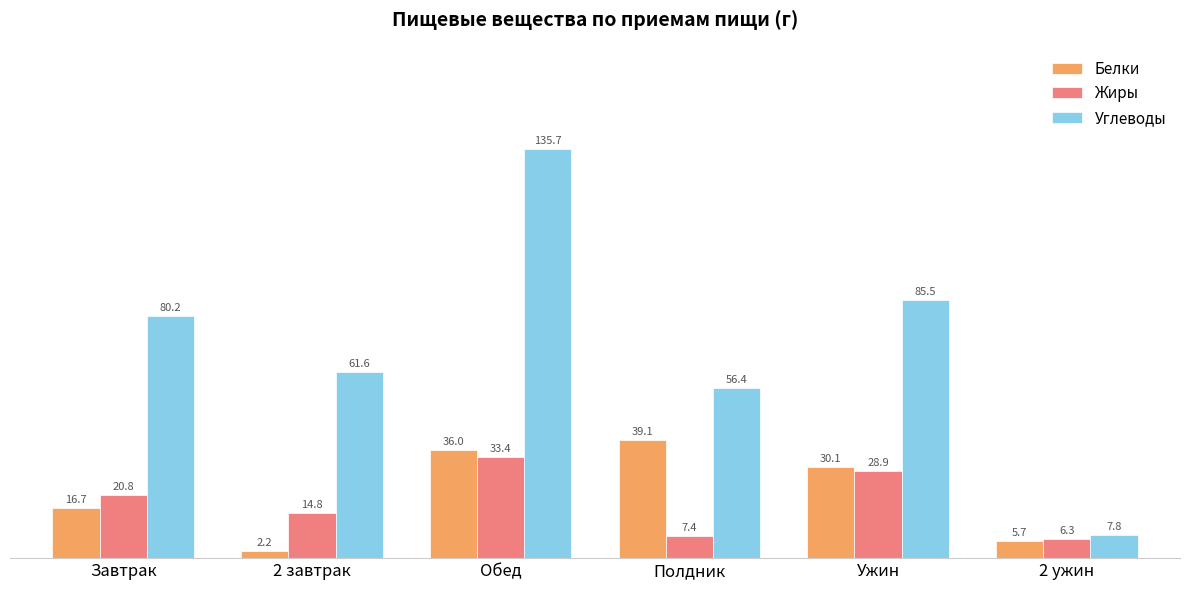

What is the approximate value of Жиры at Обед?

33.4